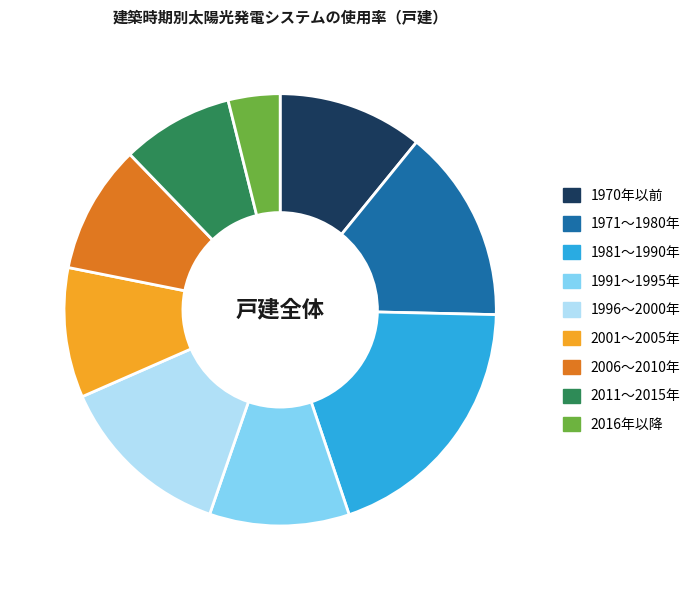

Do 1971～1980年 and 1970年以前 together represent more than half of the pie?

No